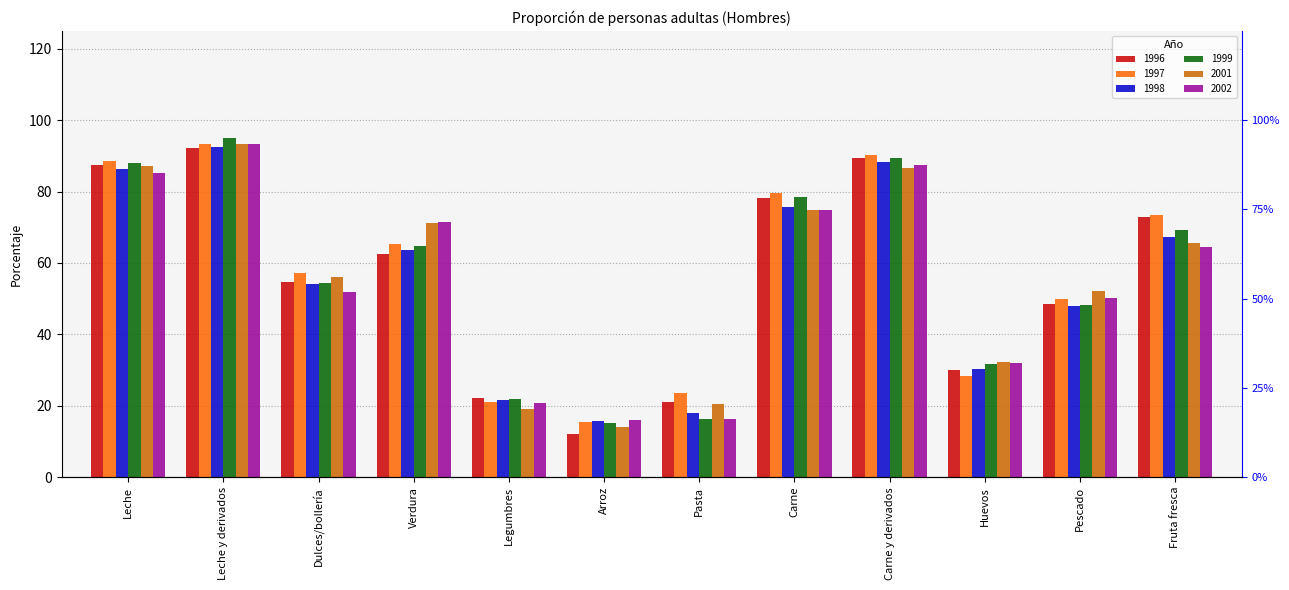

At which label does 1997 reach its peak?

Leche y derivados